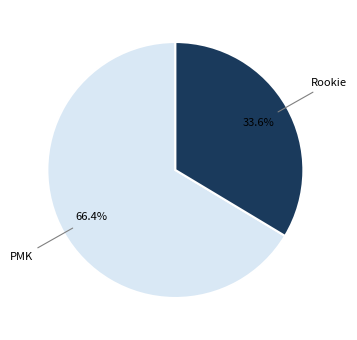

Combined, what portion of the pie is PMK and Rookie?

100.0%